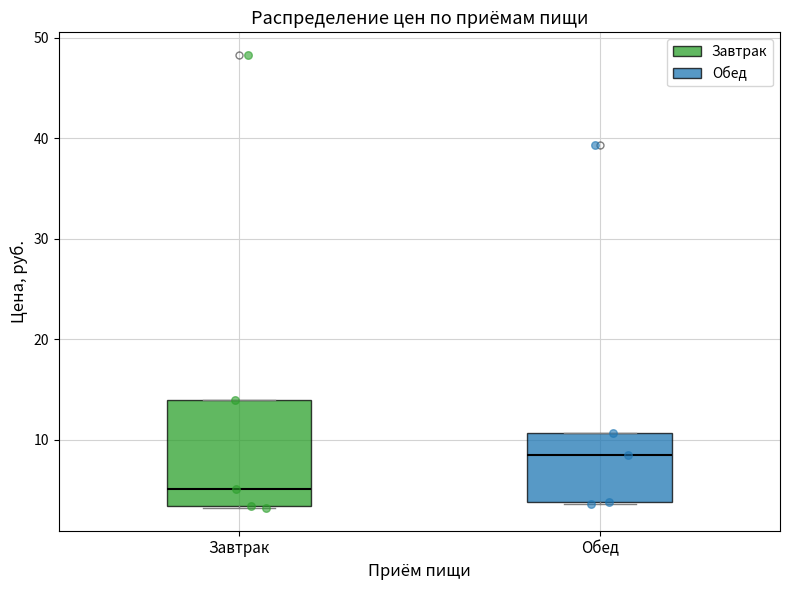

Where does the median line of the box for Завтрак sit on the y-axis? The values are not printed on the chart, so give them approximately, as read against the axis.

5